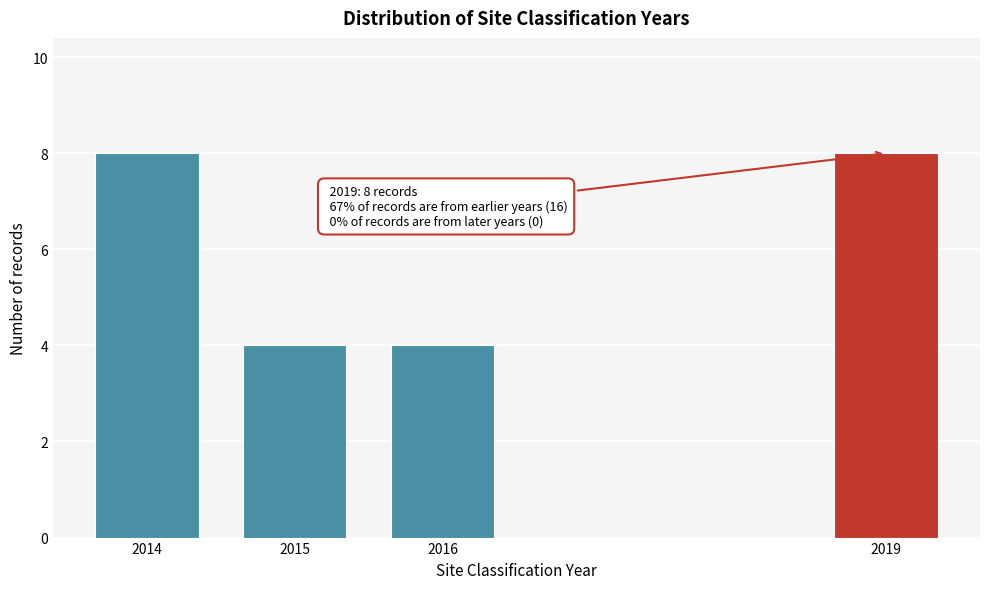

Reading right to left, what are all the values shown in this chart?

2019=8	2016=4	2015=4	2014=8